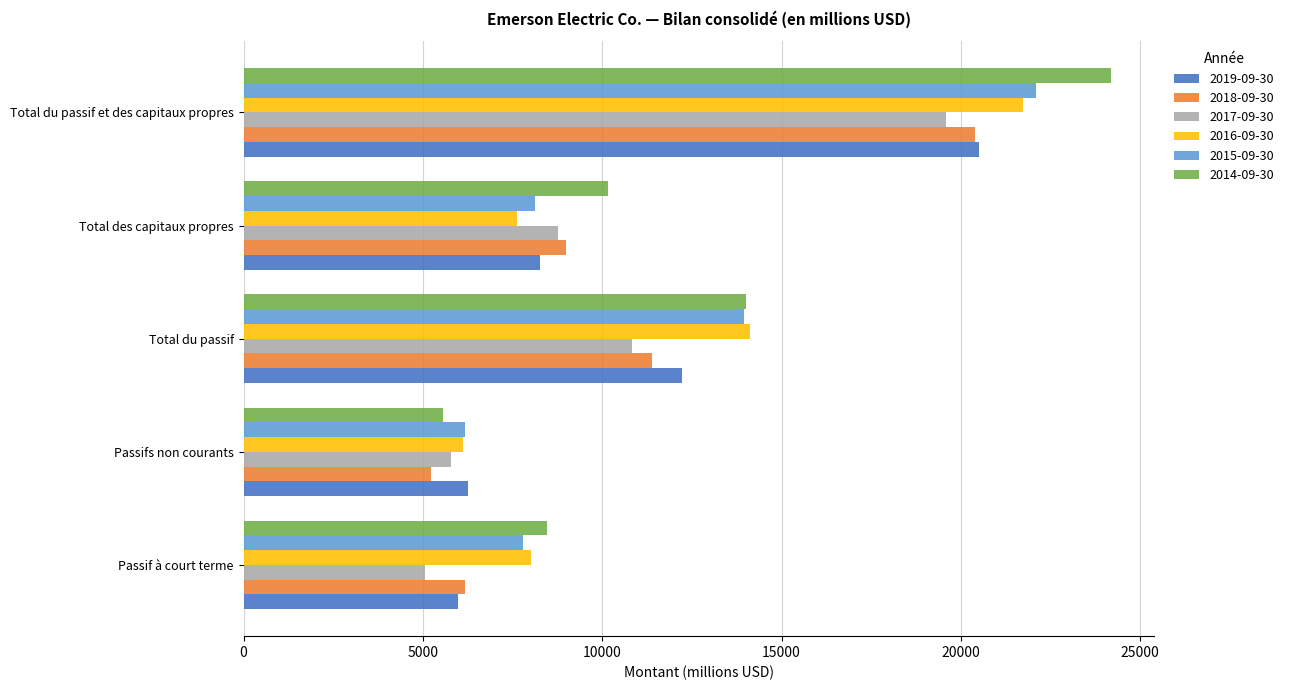

What is the greatest value displayed?

24177